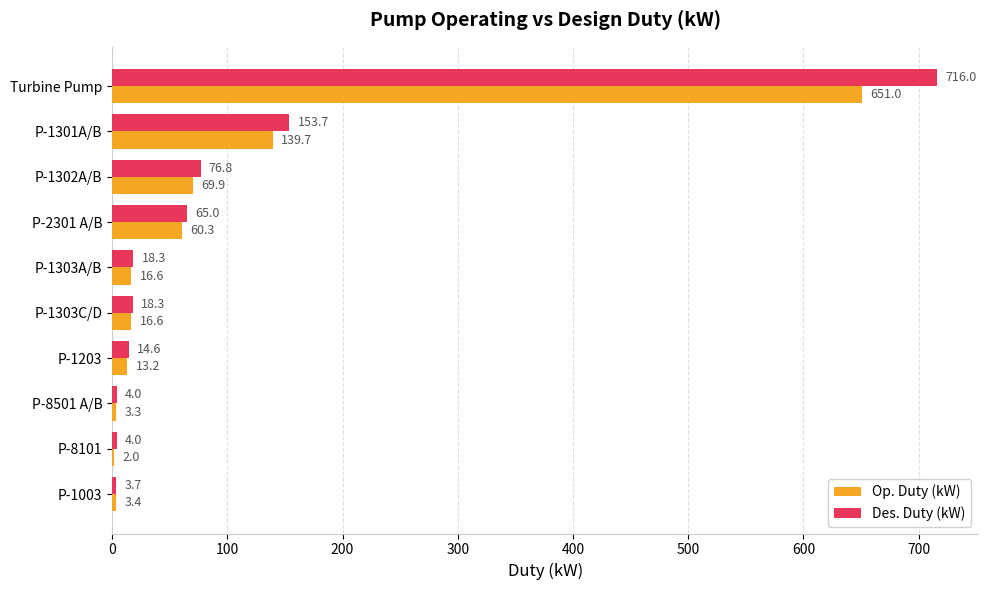

What is the sum of all Des. Duty (kW) values?

1074.4